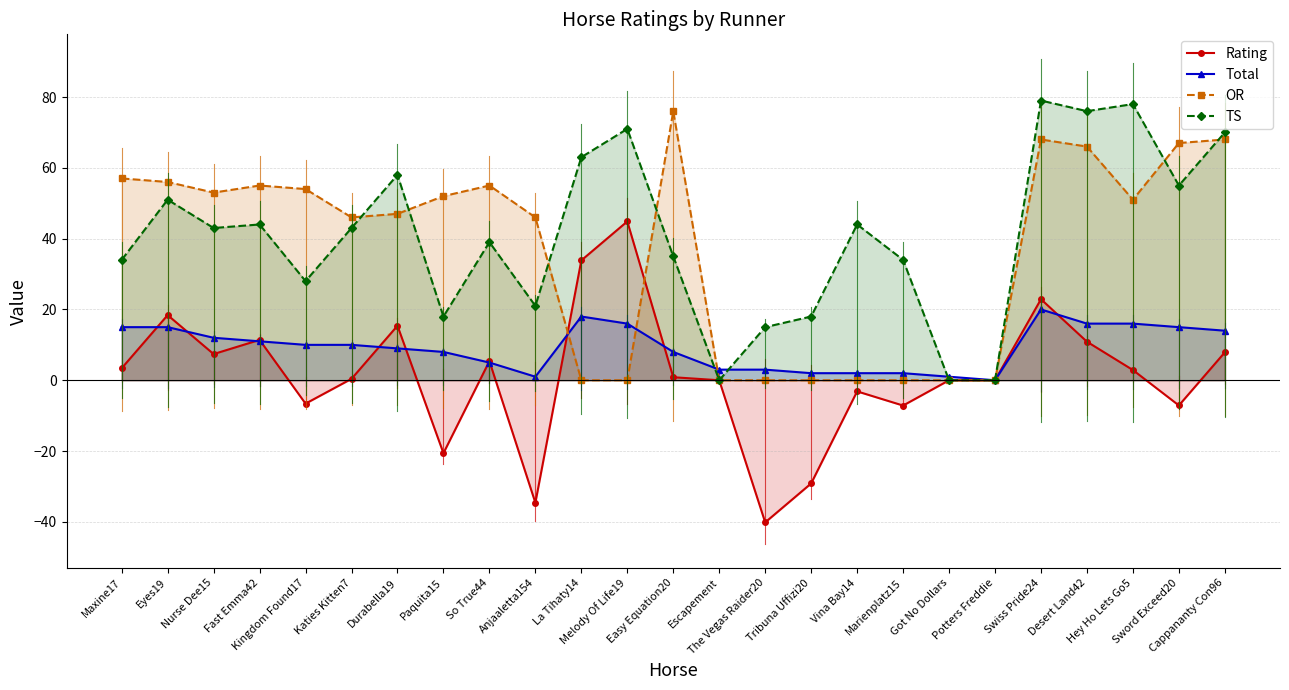

How many lines are shown in the chart?

4